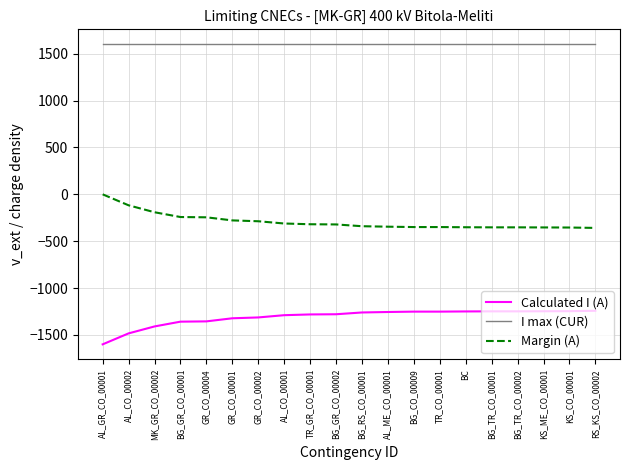

True or false: Margin (A) and I max (CUR) intersect in this chart.

False